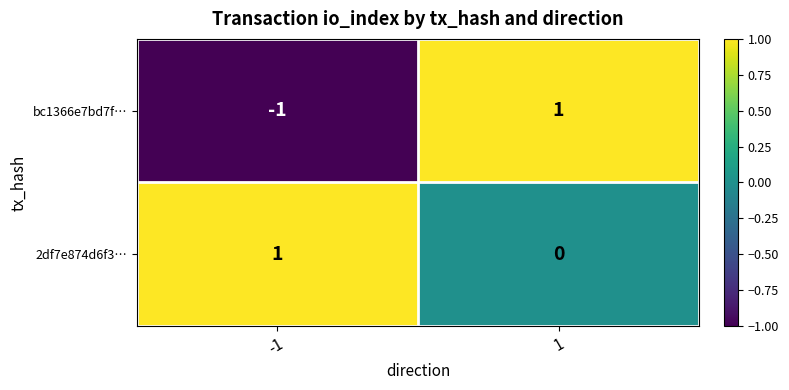

Which series has the largest range (max minus min)?

bc1366e7bd7f…